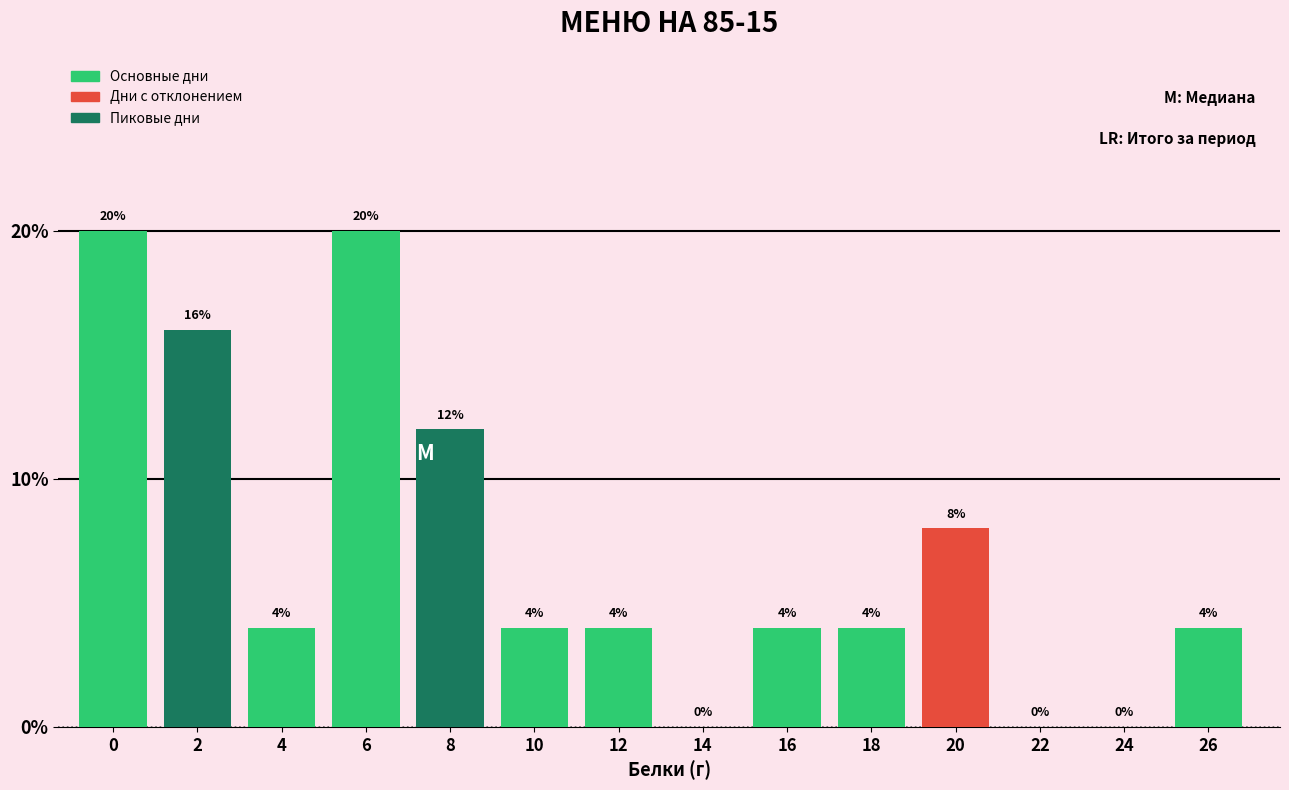

Reading left to right, what are all the values shown in this chart?

0=20	2=16	4=4	6=20	8=12	10=4	12=4	14=0	16=4	18=4	20=8	22=0	24=0	26=4